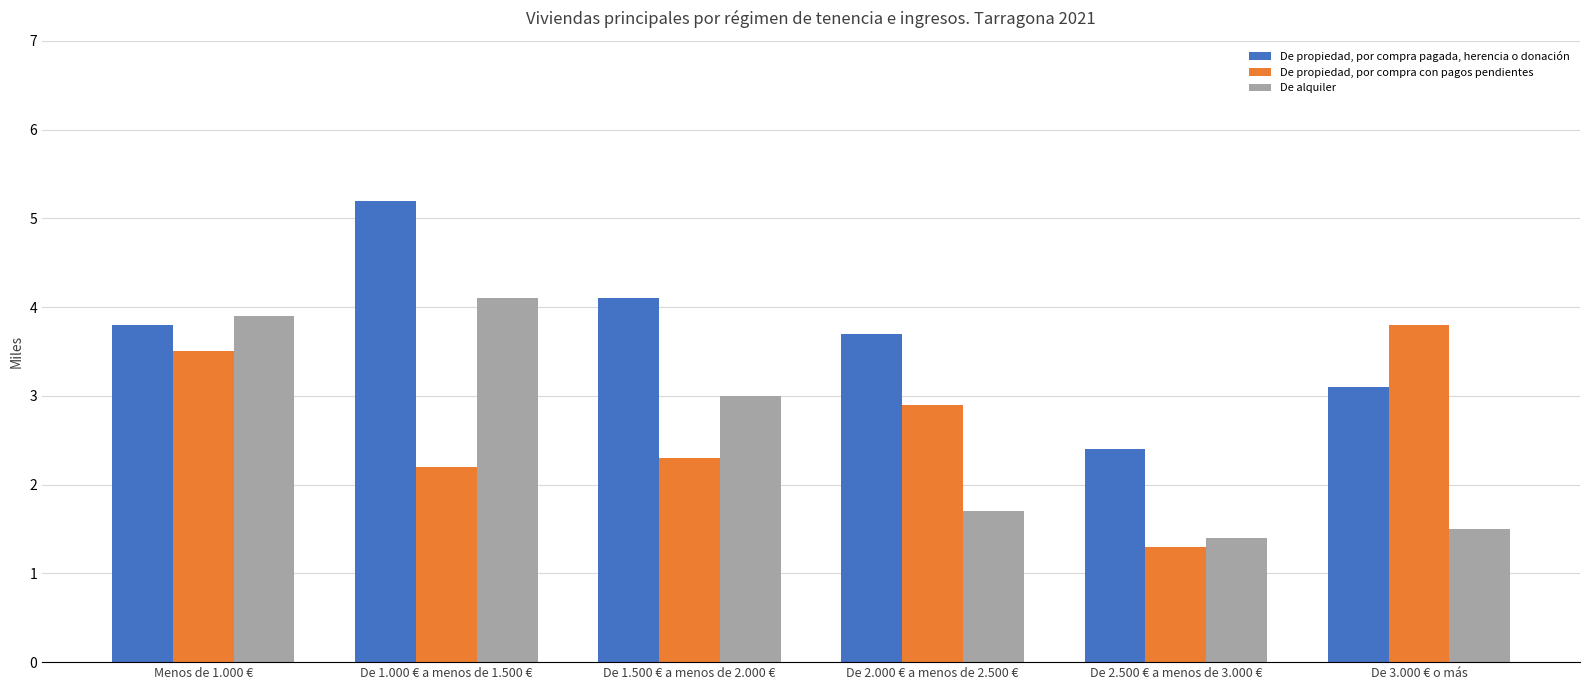

What is the maximum value shown in the chart?

5.2